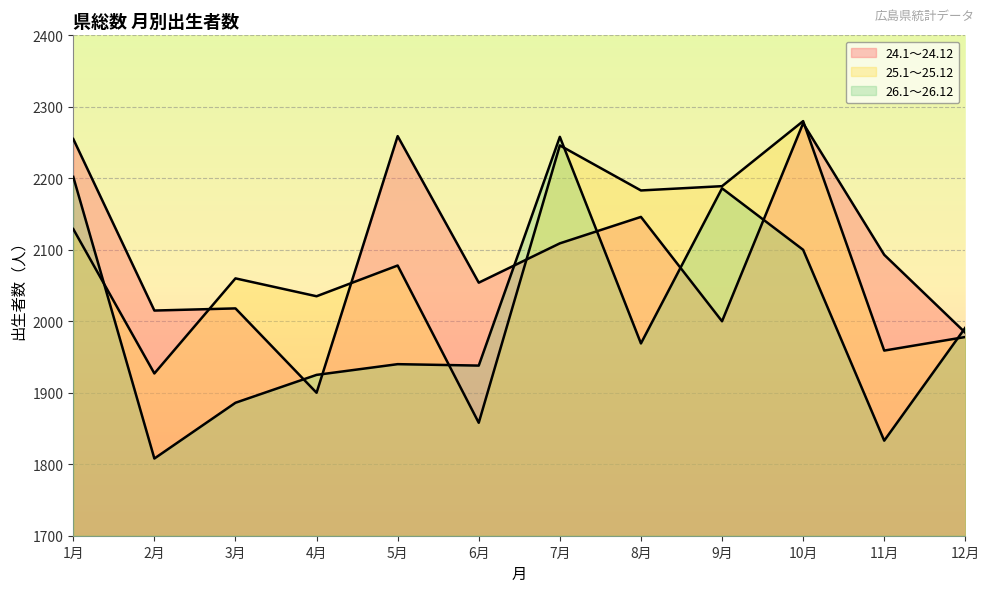

What is the difference between the 24.1～24.12 values at 3月 and 12月?

34